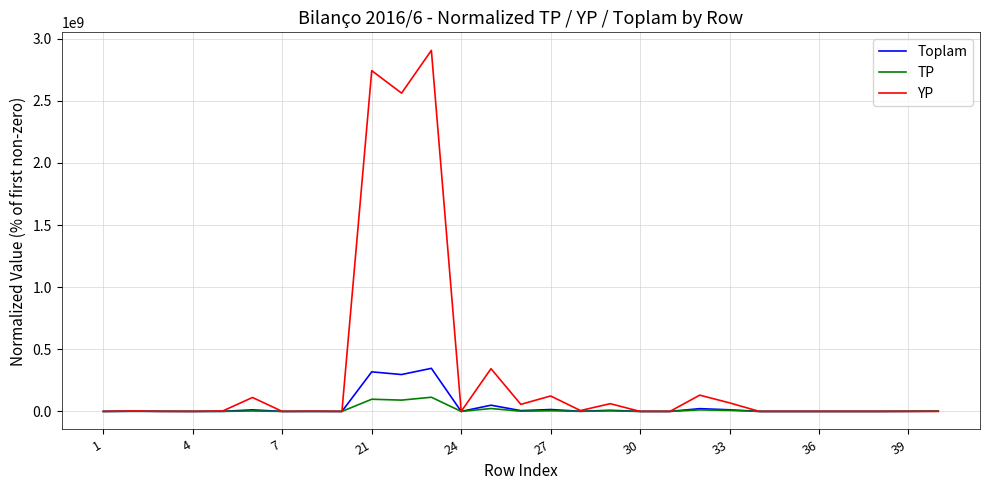

Which series has the largest total across all categories?

YP